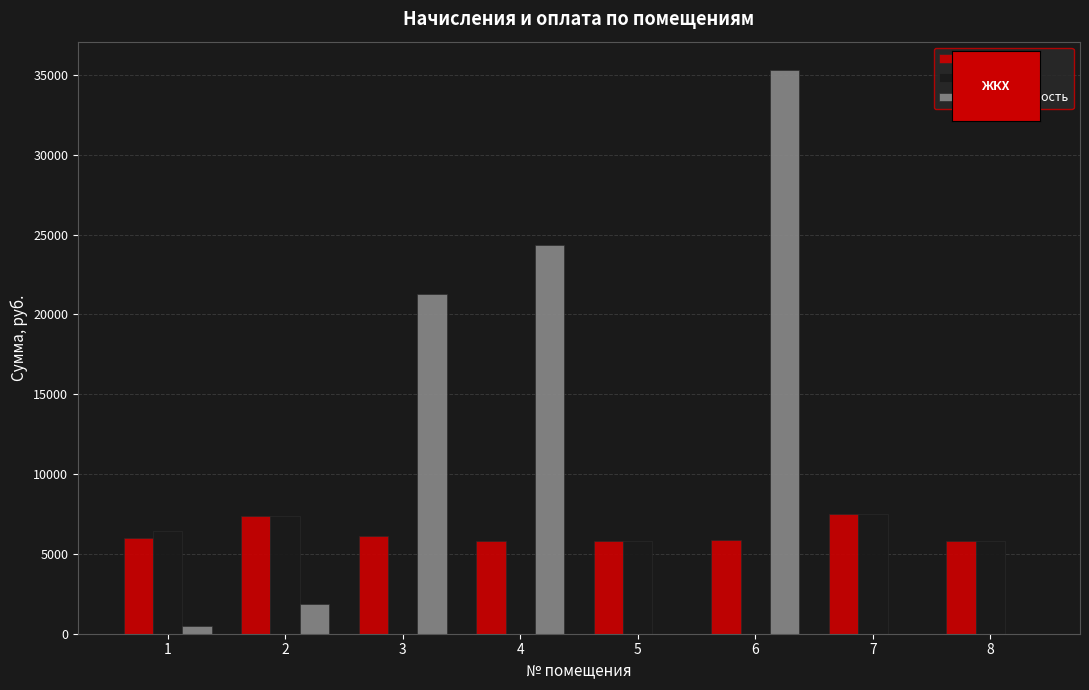

How many values in the начислено series exceed 5994?

4